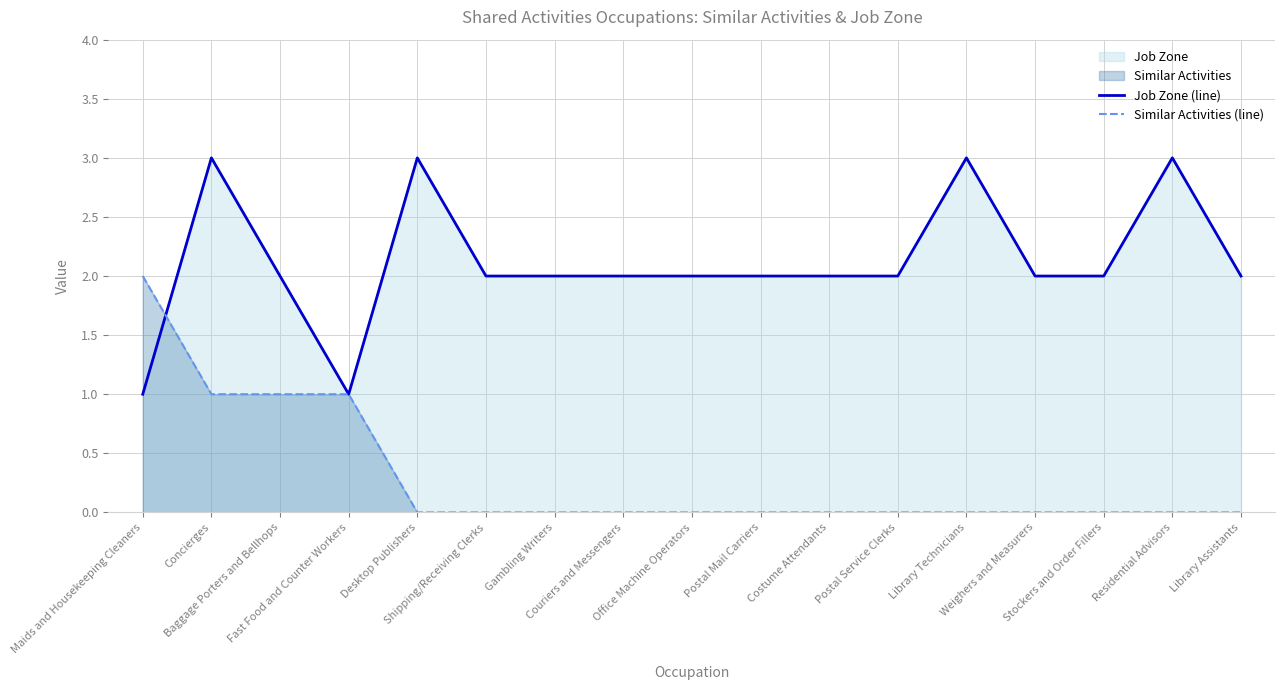

List the series in order of their peak value, lowest first.

Similar Activities (line), Job Zone (line)